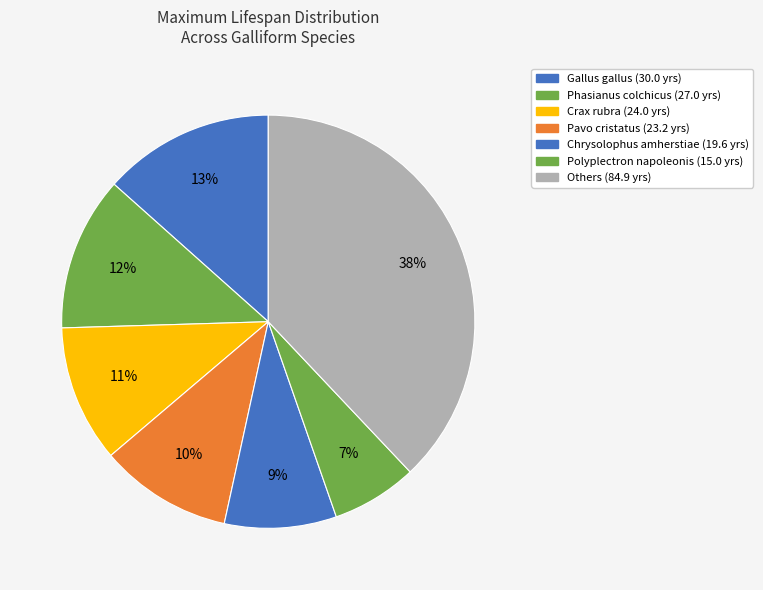

How many segments does this pie chart have?

7